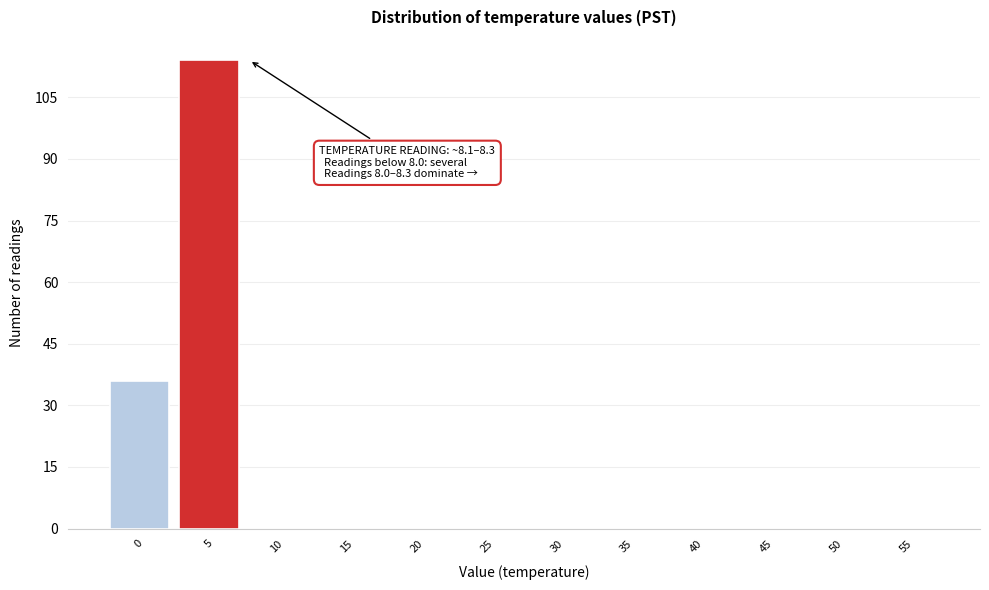

Reading left to right, transcribe all the data shown in this chart.

0=36	5=114	10=0	15=0	20=0	25=0	30=0	35=0	40=0	45=0	50=0	55=0